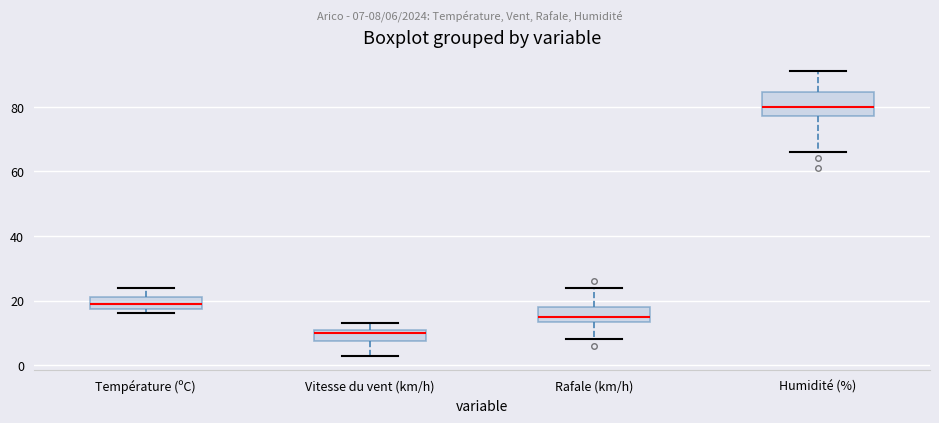

Comparing the boxes themselves (not the whiskers), which one is the tallest?

Humidité (%)